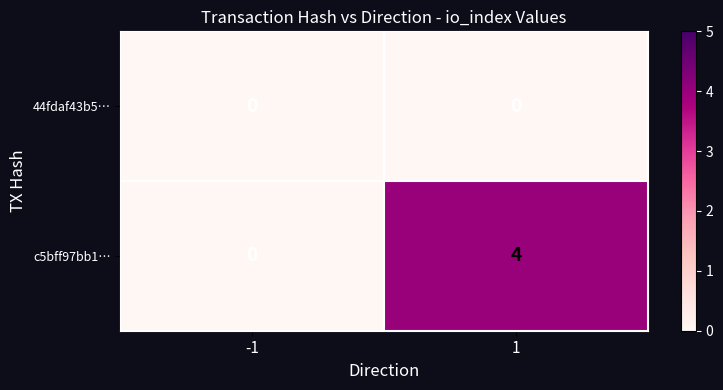

True or false: c5bff97bb1… has a value of 4 at 1.

True